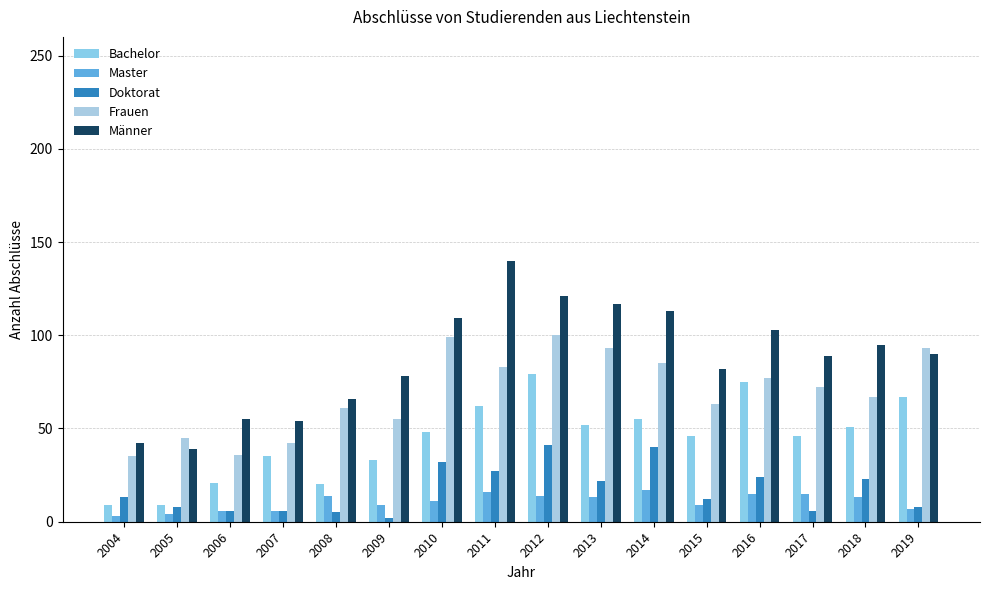

How many series are shown in this chart?

5